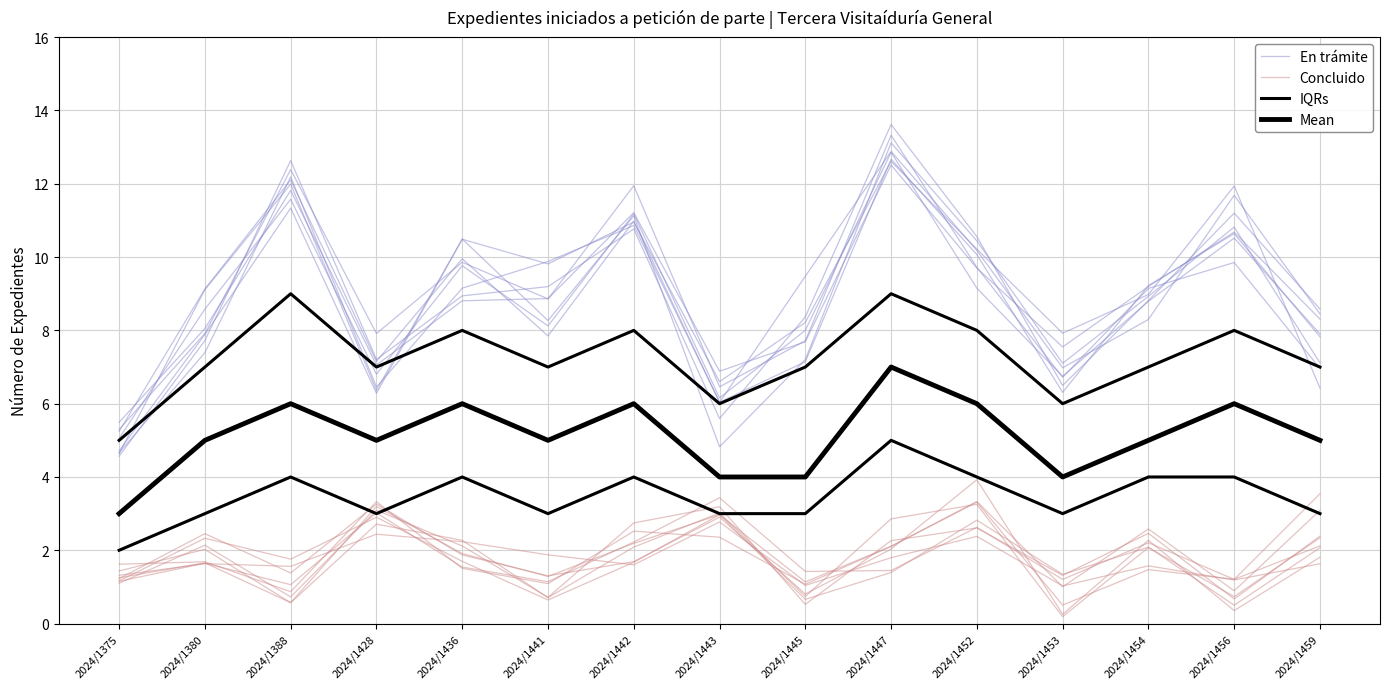

At how many categories does at least one series exceed 3?

15